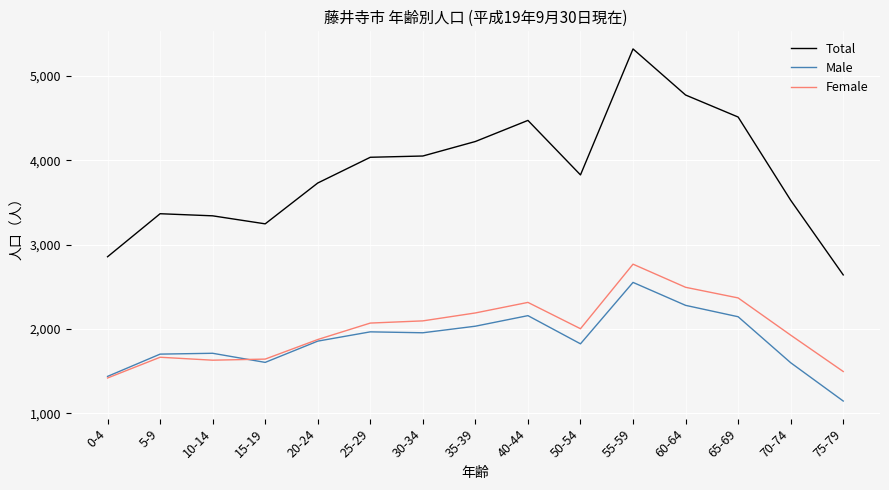

Is the value of Male at 55-59 greater than the value of Female at 70-74?

Yes